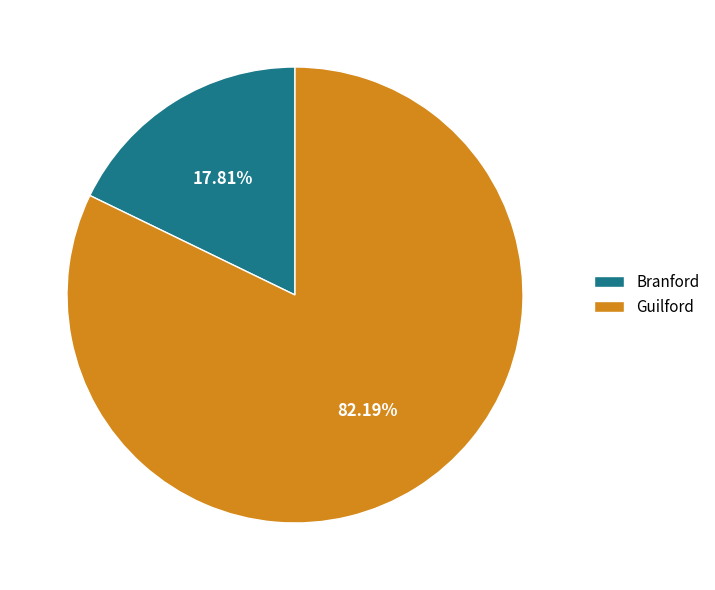

To the nearest percent, what percentage of the pie is Guilford?

82%